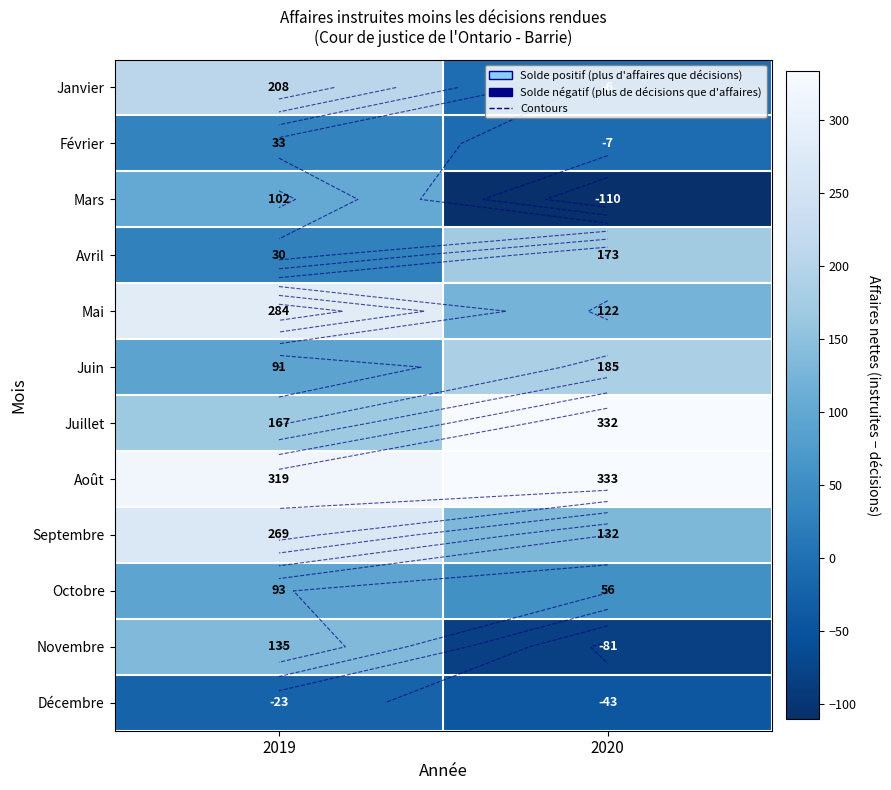

Count the number of data series in this chart.

12